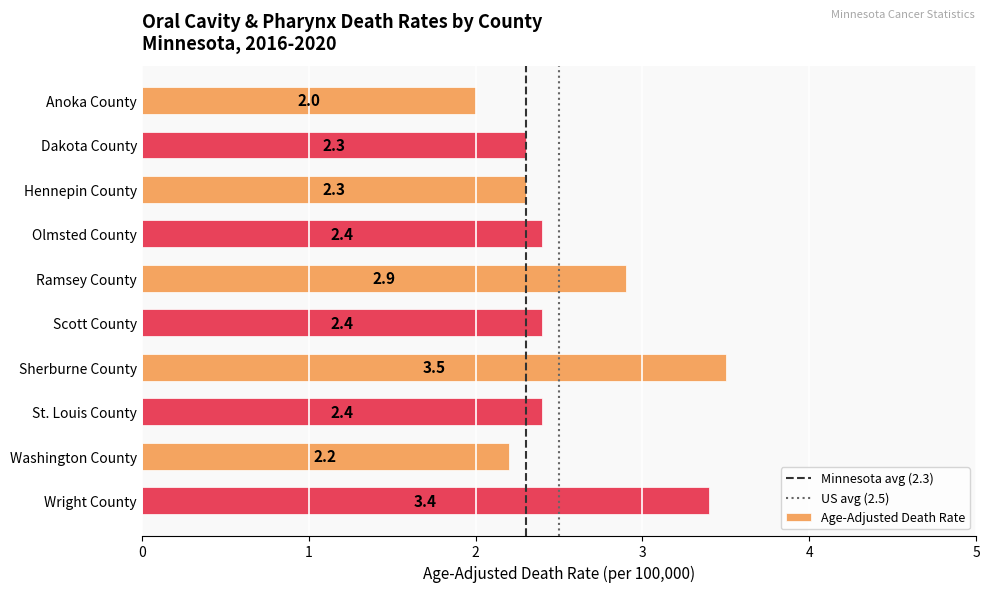

What is the difference between the values at Dakota County and Ramsey County?

0.6